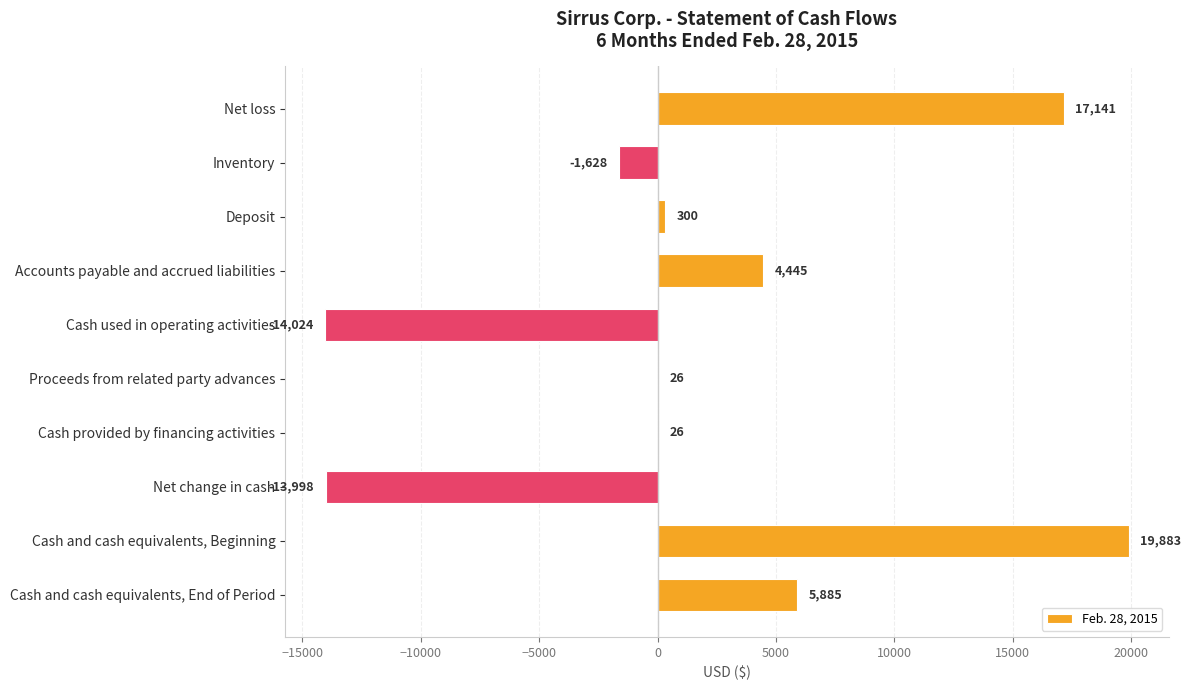

Reading top to bottom, what are all the values shown in this chart?

Net loss=17141	Inventory=-1628	Deposit=300	Accounts payable and accrued liabilities=4445	Cash used in operating activities=-14024	Proceeds from related party advances=26	Cash provided by financing activities=26	Net change in cash=-13998	Cash and cash equivalents, Beginning=19883	Cash and cash equivalents, End of Period=5885